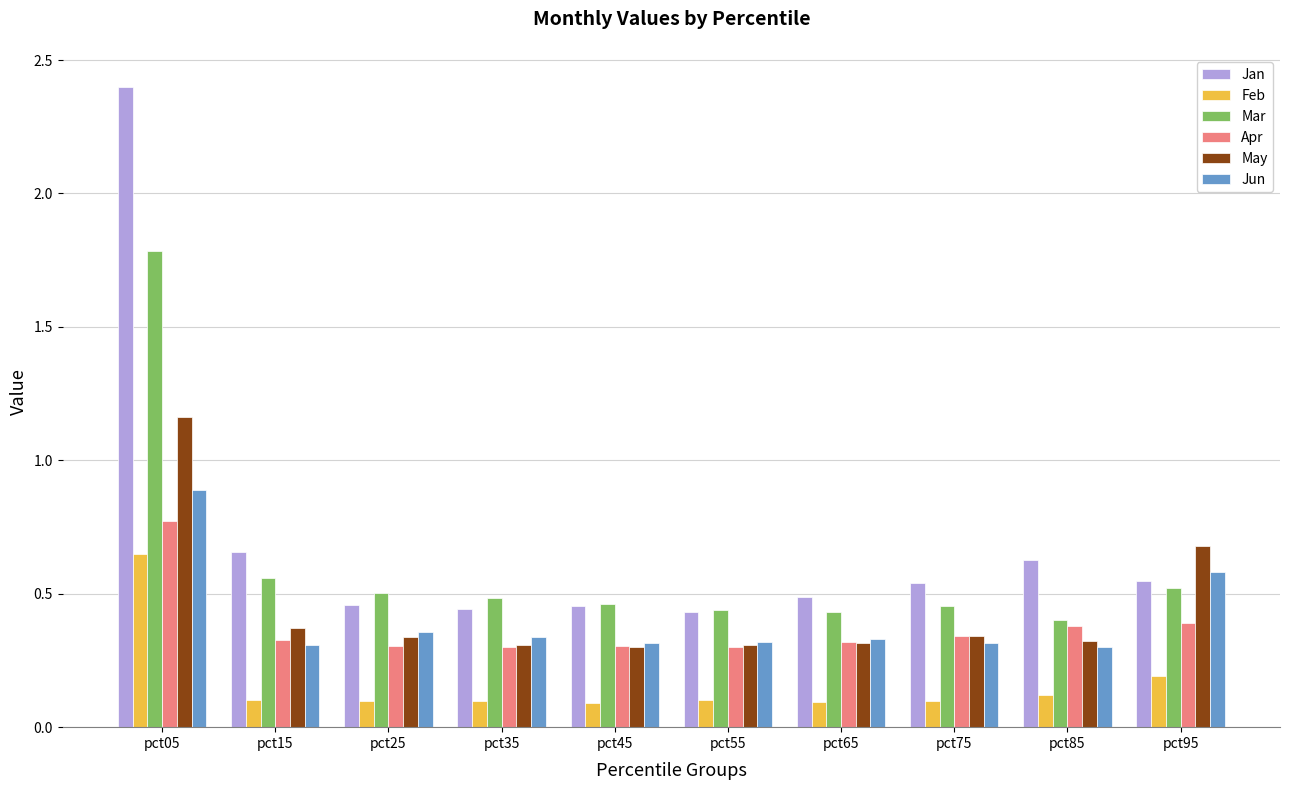

Between pct05 and pct85, which series saw the biggest shift?

Jan